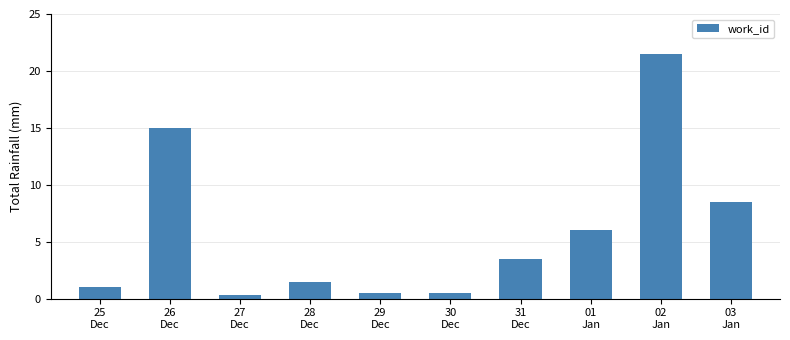

True or false: the data shows 0.2 at 25
Dec.

False